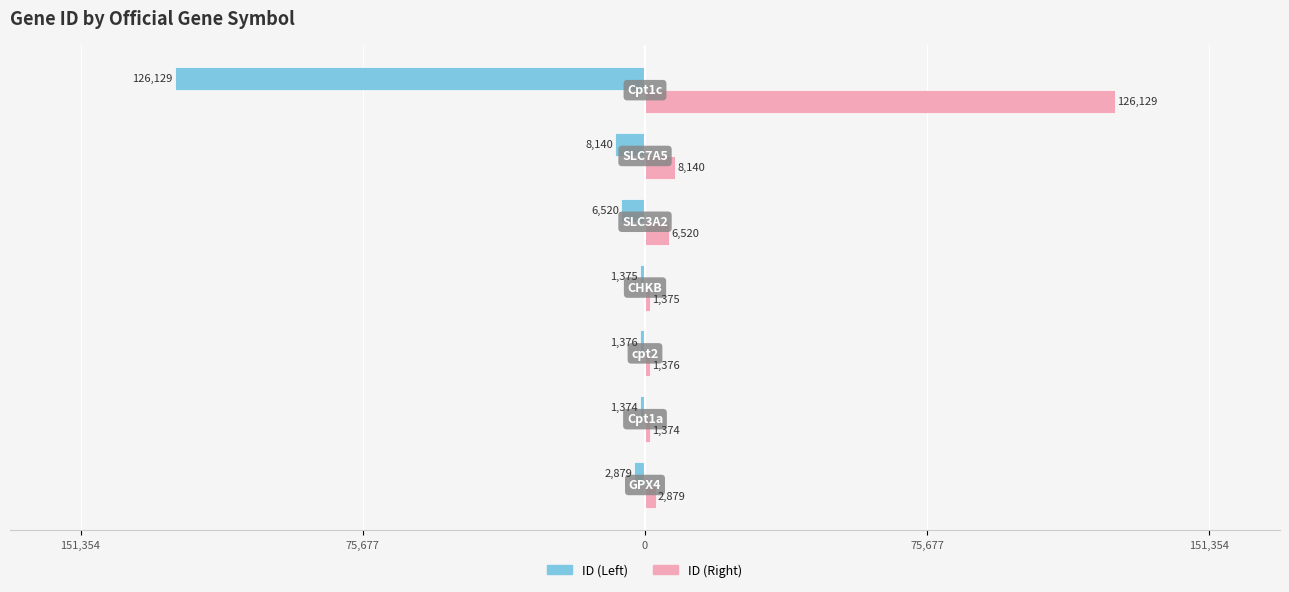

What are all the series names shown in the legend?

ID (Left), ID (Right)